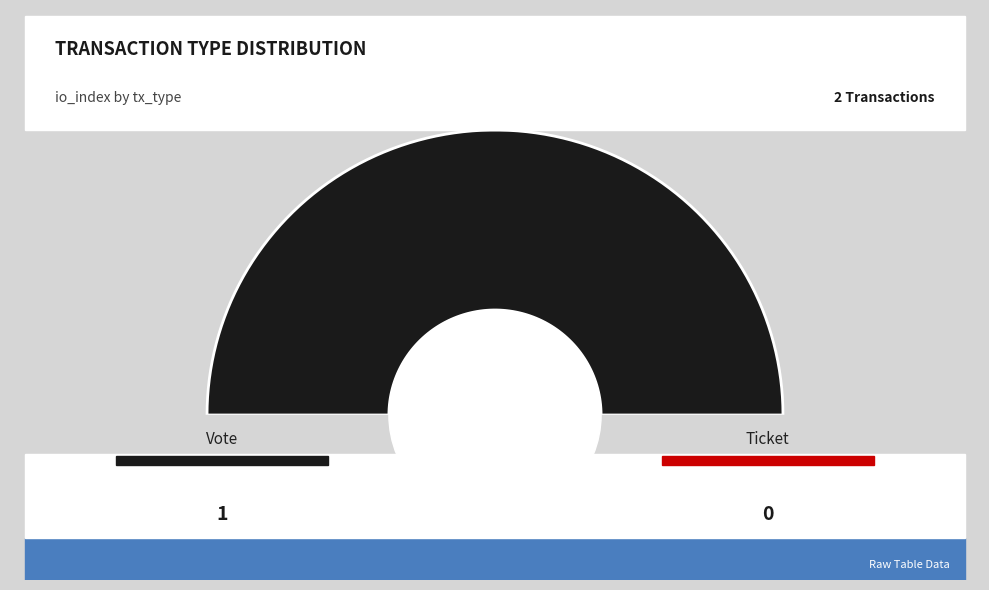

How many segments does this pie chart have?

2